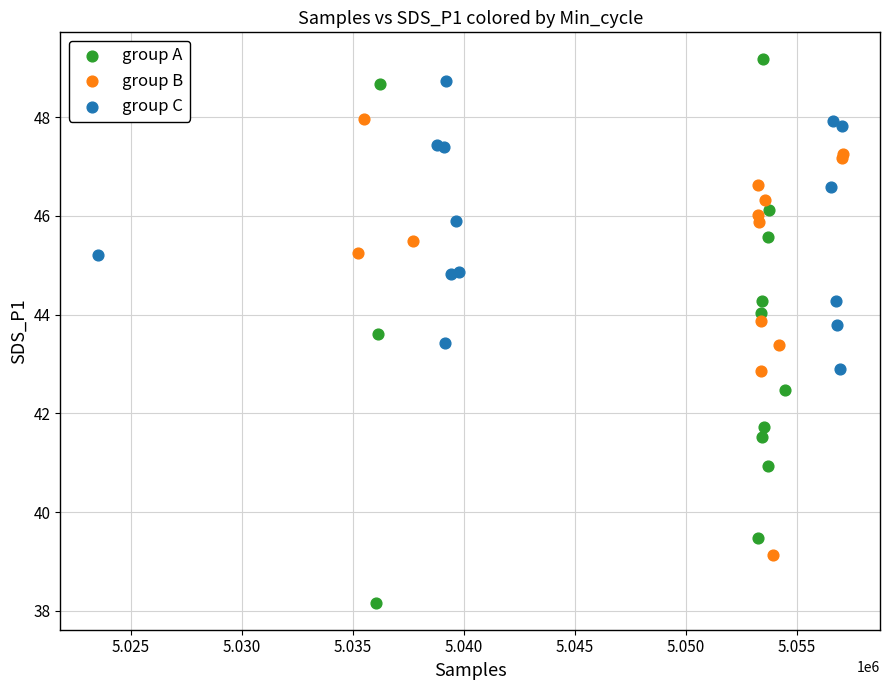

Which series contains the lowest Y value?

group A